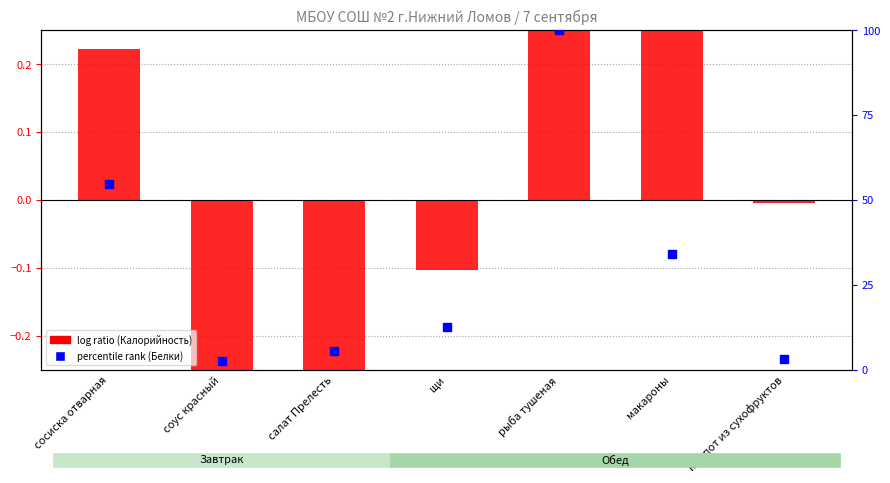

Which series has the widest spread of Y values?

percentile rank (Белки)